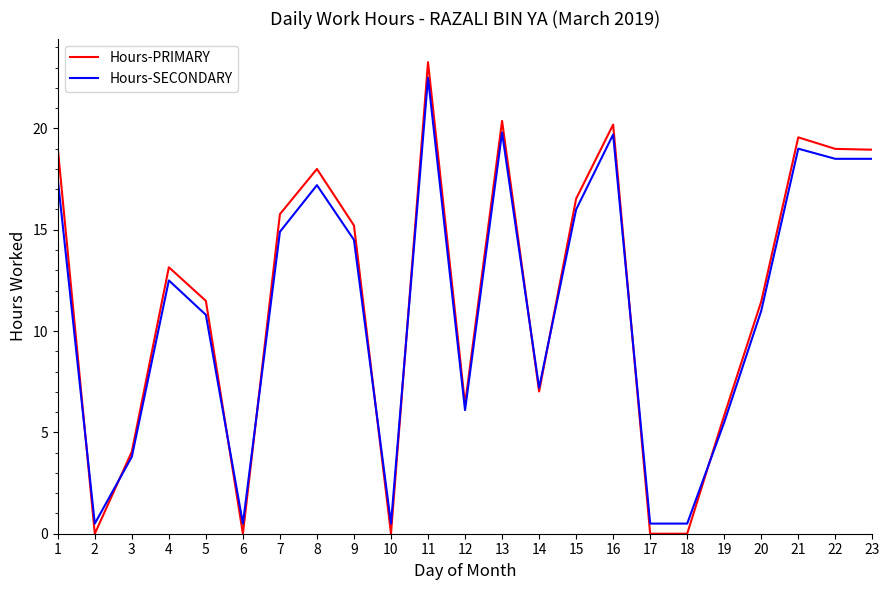

Which series has the largest range (max minus min)?

Hours-PRIMARY